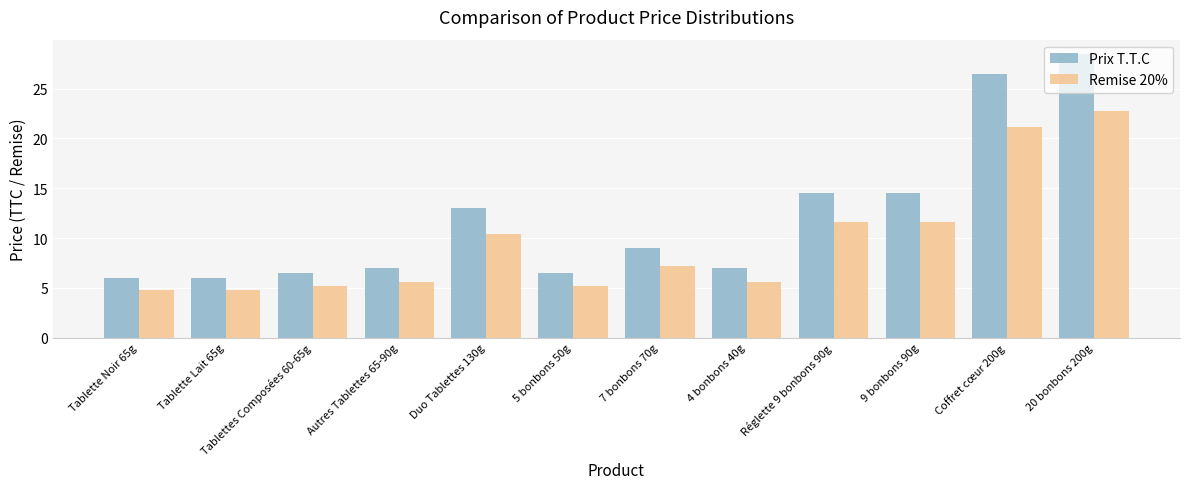

Which series has the largest range (max minus min)?

Prix T.T.C